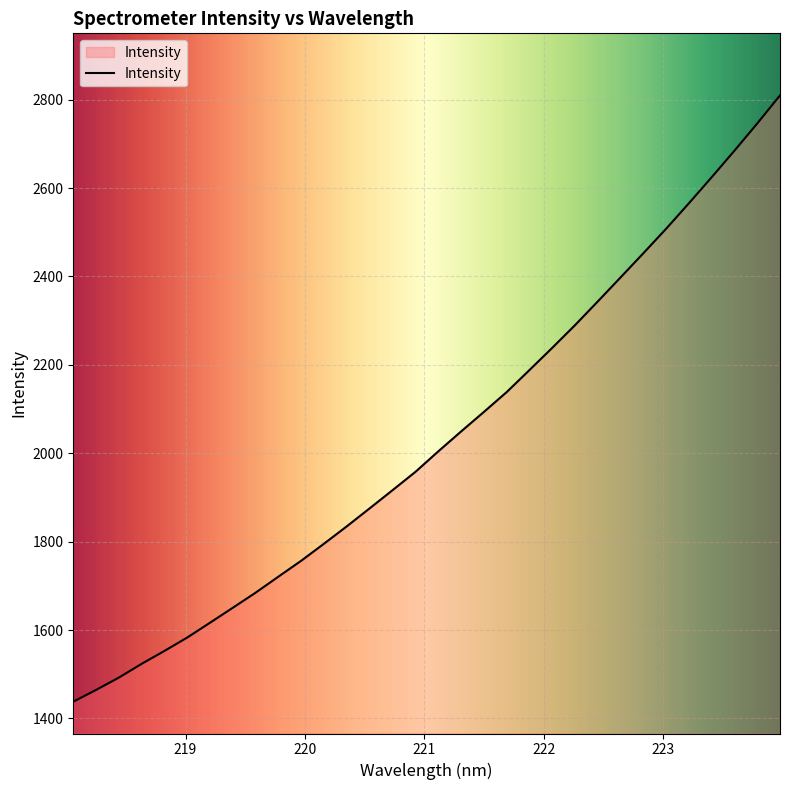

What is the difference between the maximum and minimum values?

1371.7